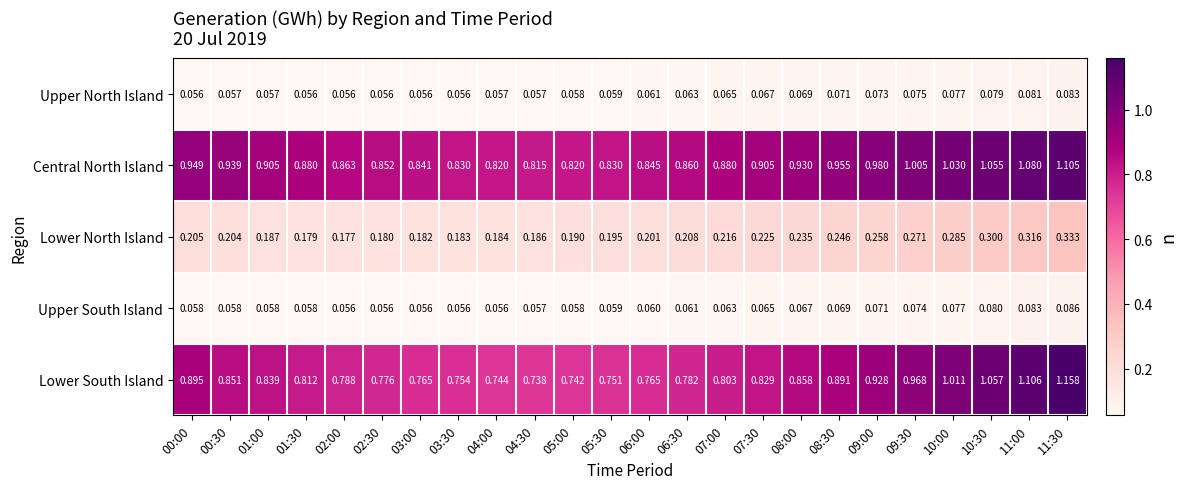

Which series changed the most between 01:00 and 02:00?

Lower South Island